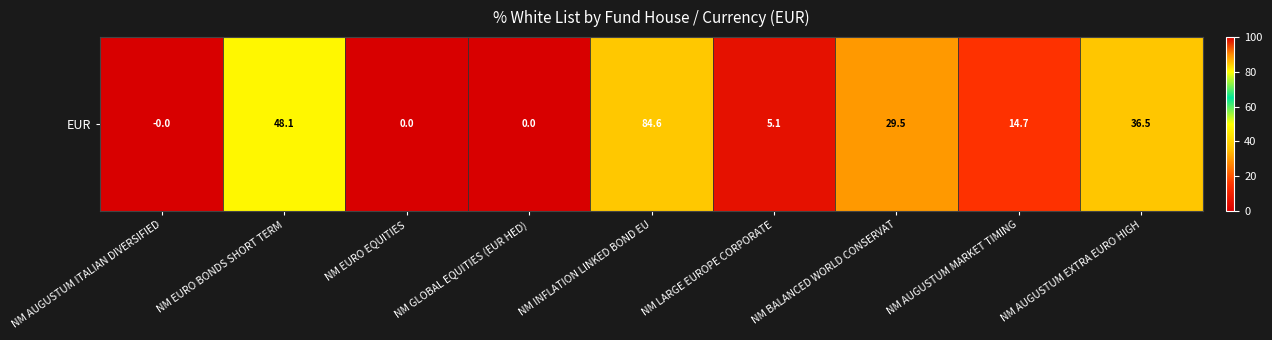

How many values exceed 14?

5